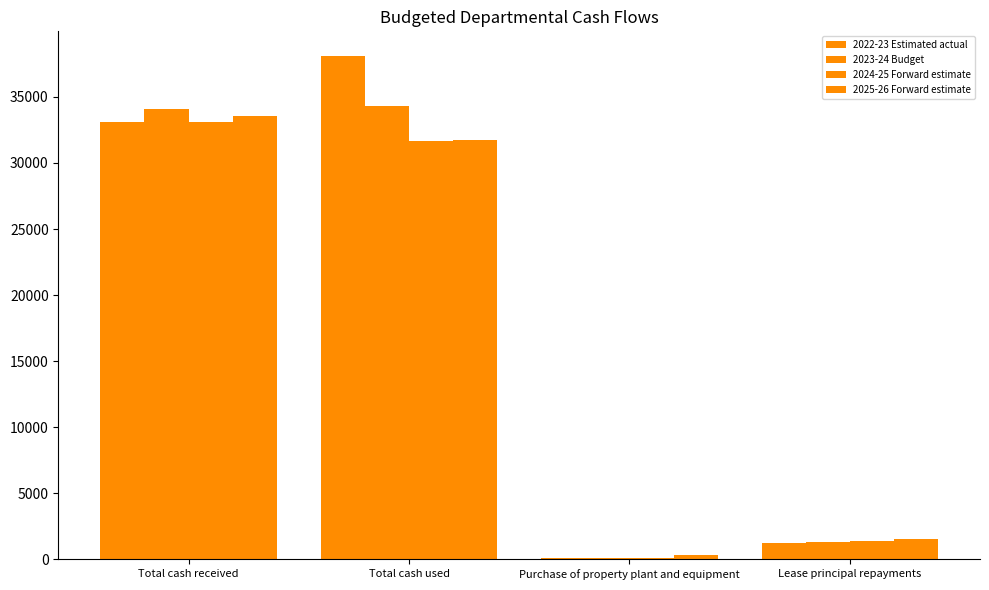

How many groups of bars are there?

4